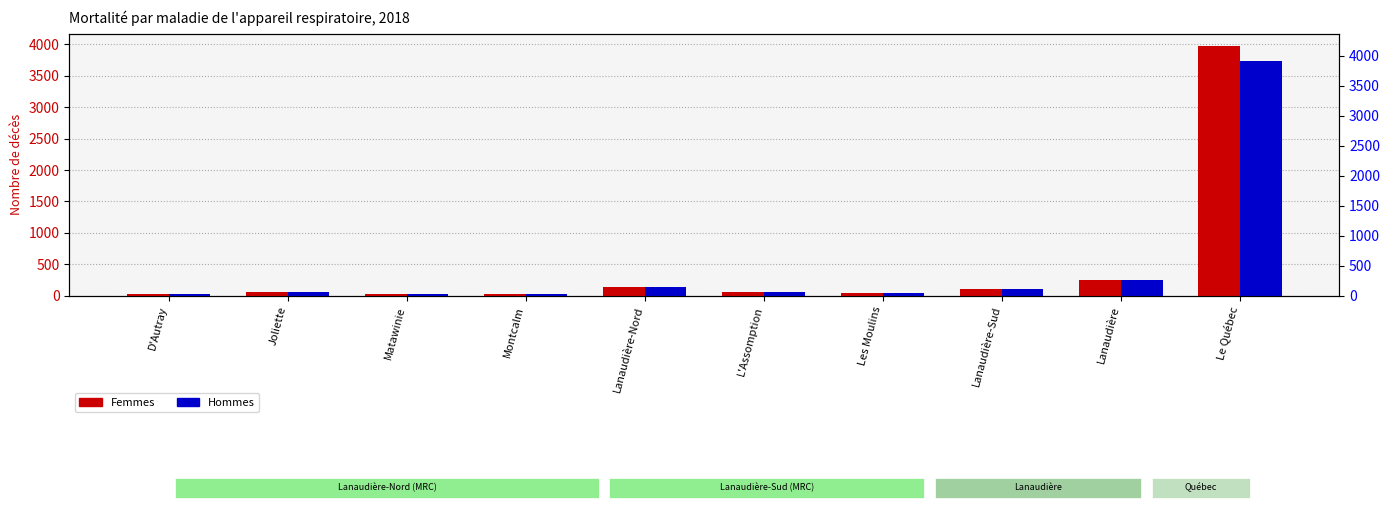

List the series in order of their peak value, highest first.

Femmes, Hommes